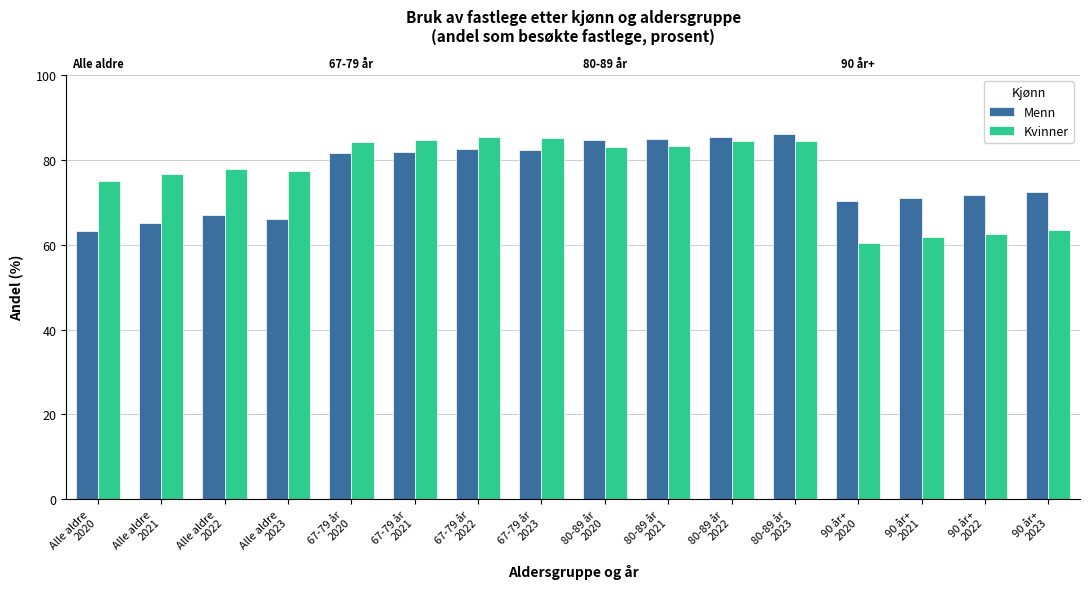

At Alle aldre
2021, list the series in order from smallest to largest.

Menn, Kvinner